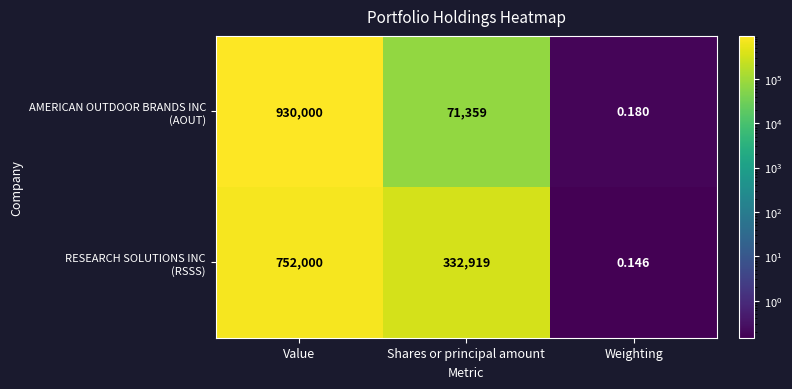

Which category has the highest value across all series?

Value